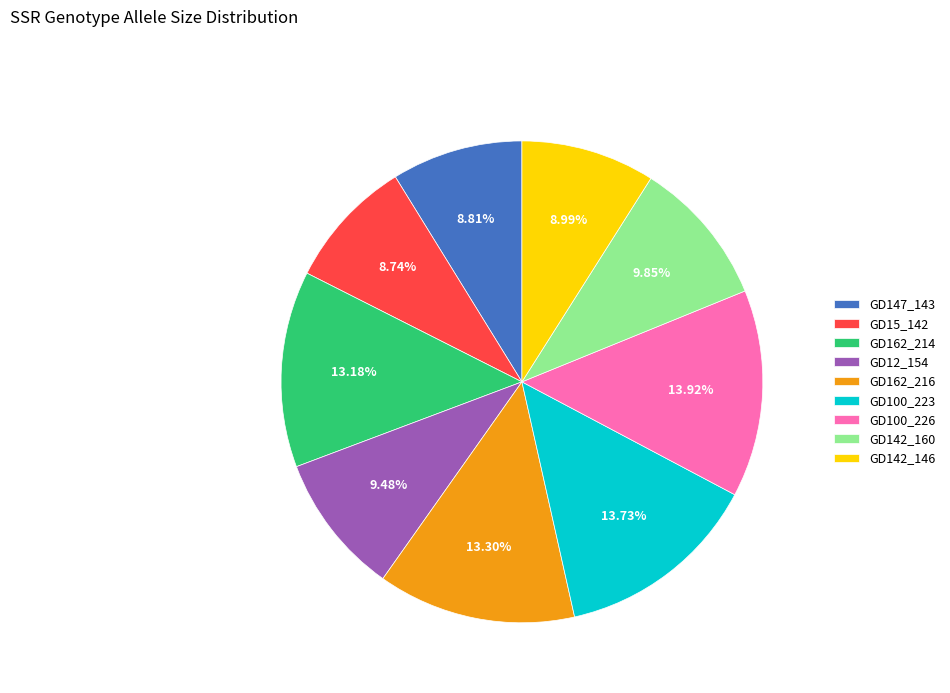

Approximately how many times larger is the value at GD147_143 compared to GD142_160?

0.9